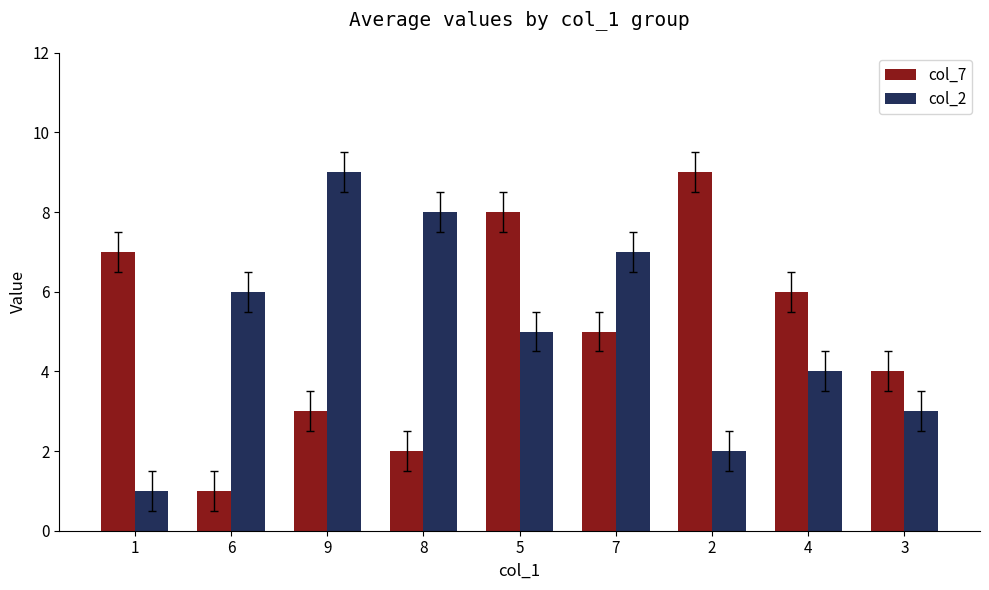

What is the difference between the maximum and minimum values in the col_2 series?

8